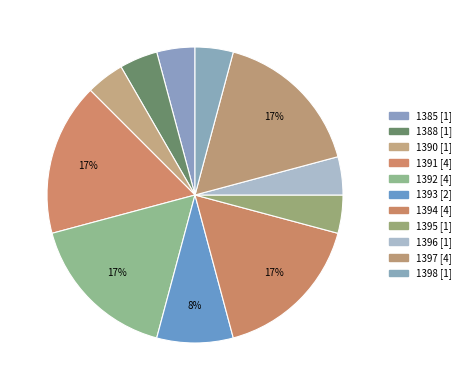

How many segments does this pie chart have?

11